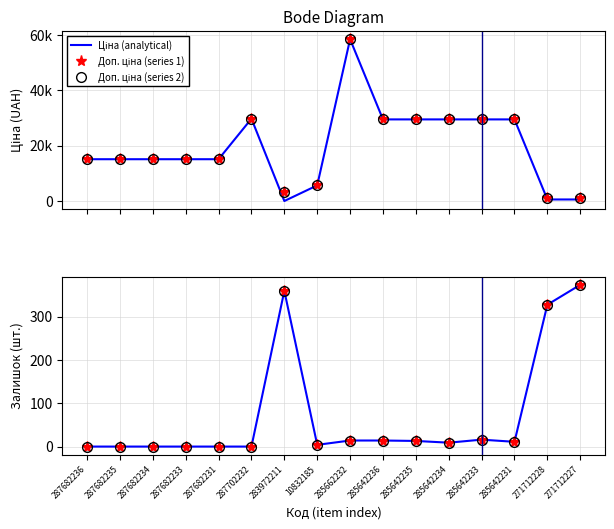

What is the maximum value shown in the chart?

58426.5